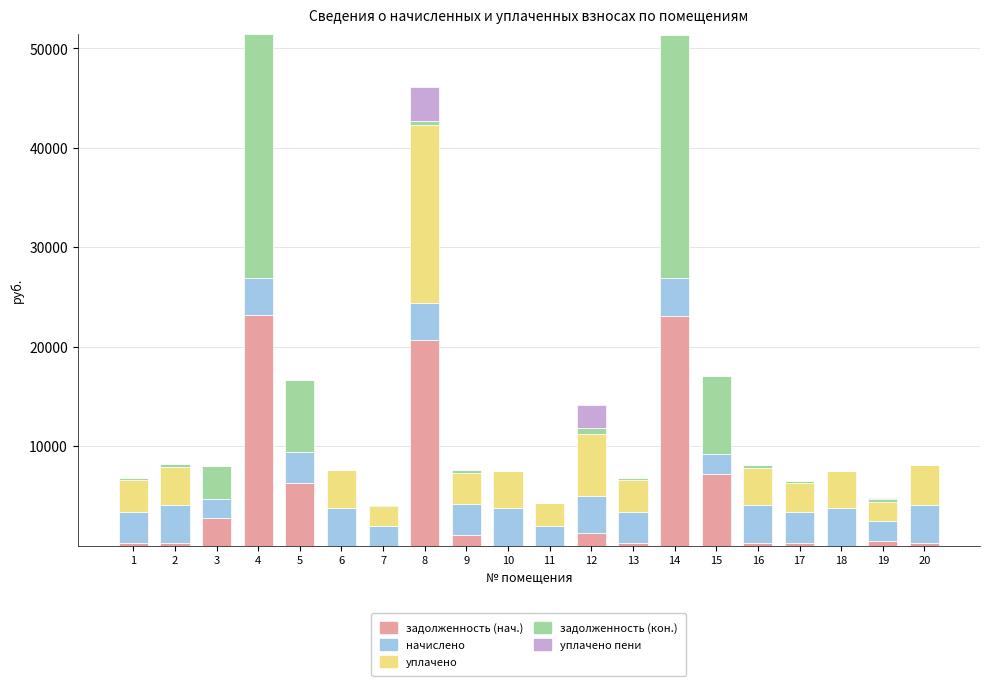

What is the highest value of the задолженность (нач.) series?

23169.5